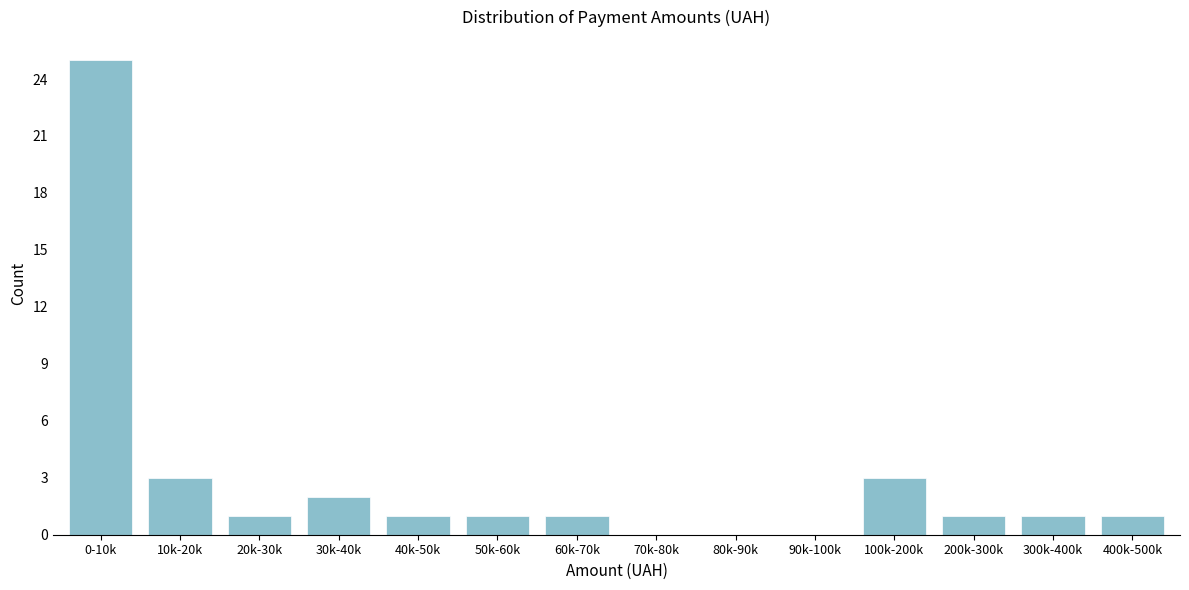

Reading right to left, what are all the values shown in this chart?

400k-500k=1	300k-400k=1	200k-300k=1	100k-200k=3	90k-100k=0	80k-90k=0	70k-80k=0	60k-70k=1	50k-60k=1	40k-50k=1	30k-40k=2	20k-30k=1	10k-20k=3	0-10k=25